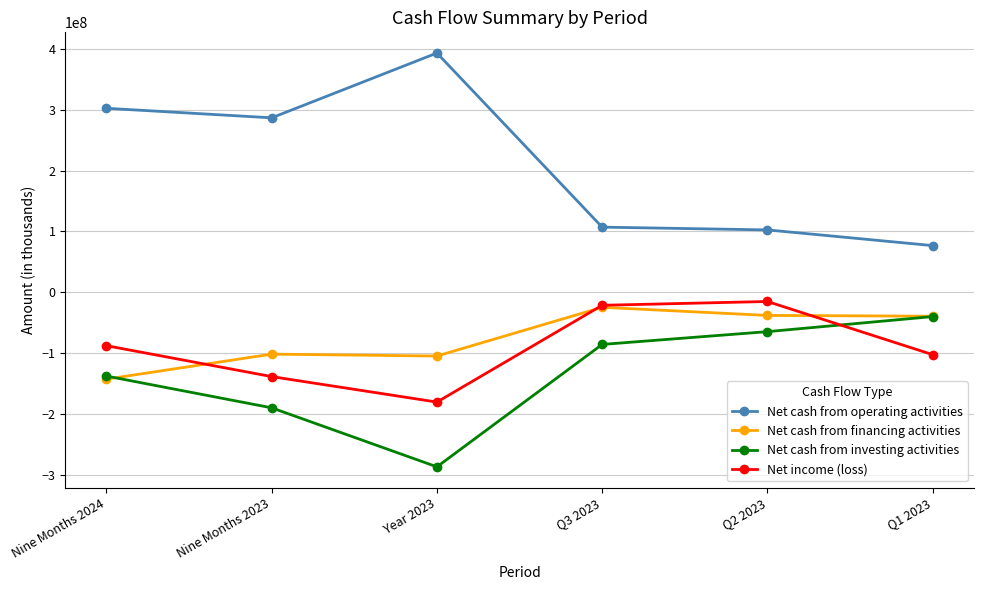

How many lines are shown in the chart?

4